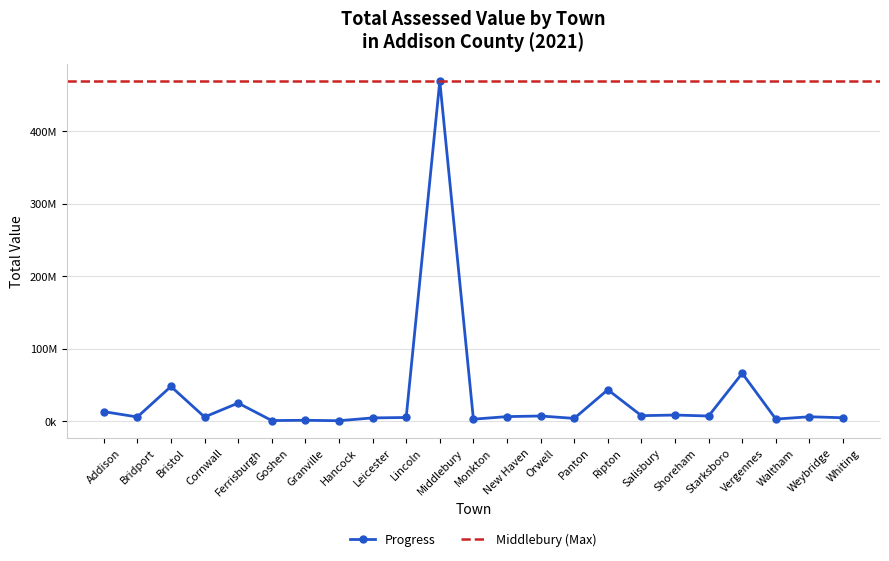

Which category has the lowest value across all series?

Hancock